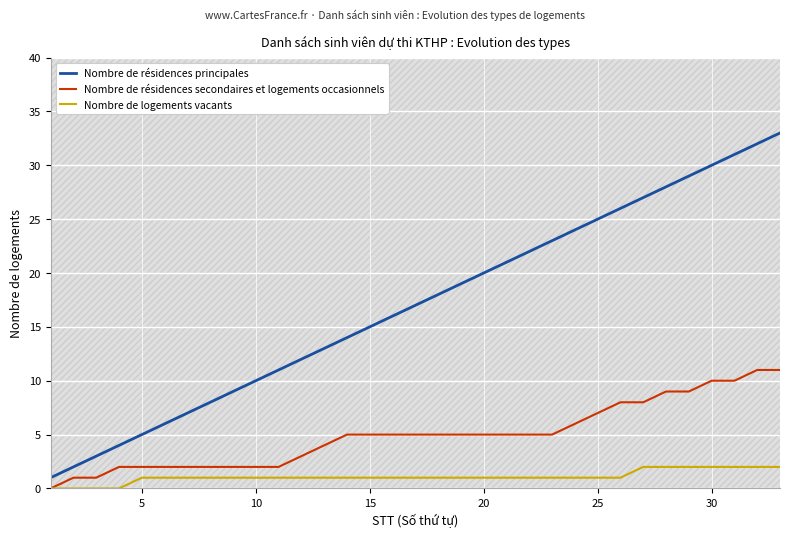

True or false: Nombre de résidences secondaires et logements occasionnels has more than 1 points higher than both neighbors.

False